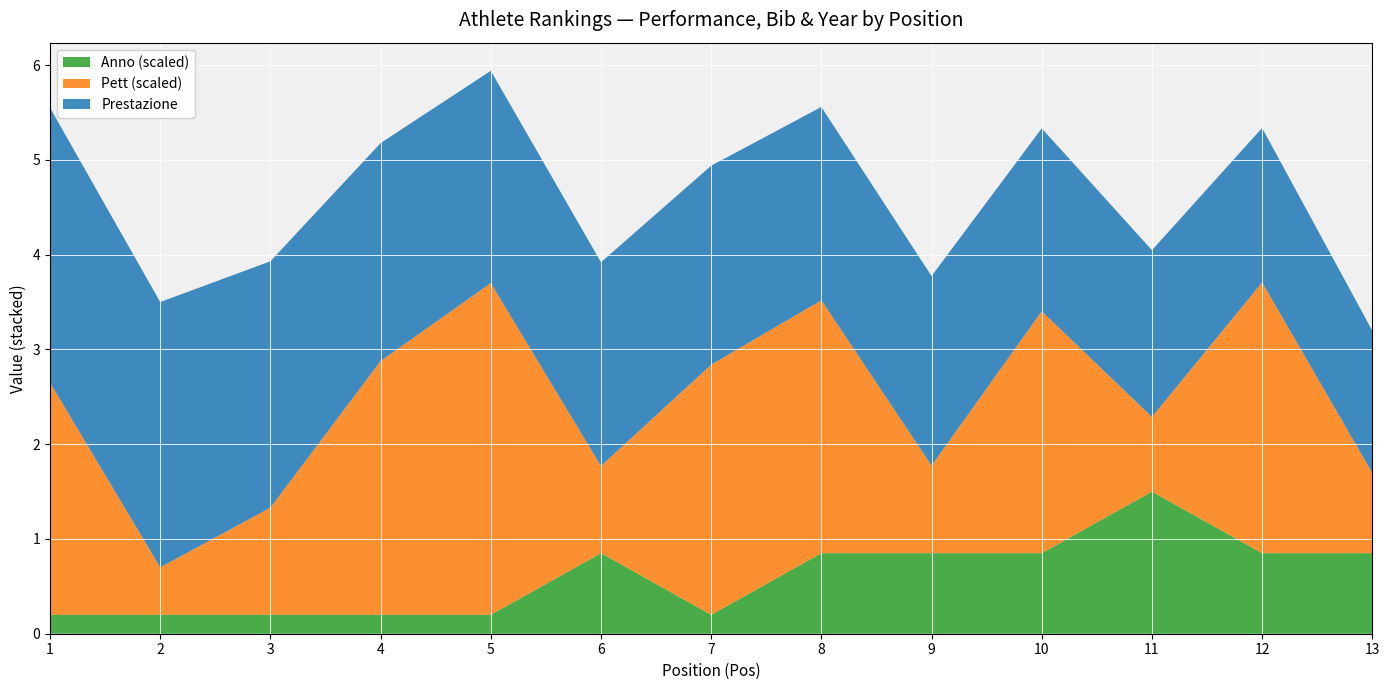

Reading right to left, what are all the values shown in this chart?

Prestazione: 13=1.5	12=1.6	11=1.8	10=1.9	9=2.0	8=2.0	7=2.1	6=2.1	5=2.2	4=2.3	3=2.6	2=2.8	1=2.9
Pett (scaled): 13=382.0	12=851.0	11=368.0	10=780.0	9=400.0	8=807.0	7=800.0	6=399.0	5=1001.0	4=809.0	3=448.0	2=301.0	1=756.0
Anno: 13=2019.0	12=2019.0	11=2020.0	10=2019.0	9=2019.0	8=2019.0	7=2018.0	6=2019.0	5=2018.0	4=2018.0	3=2018.0	2=2018.0	1=2018.0